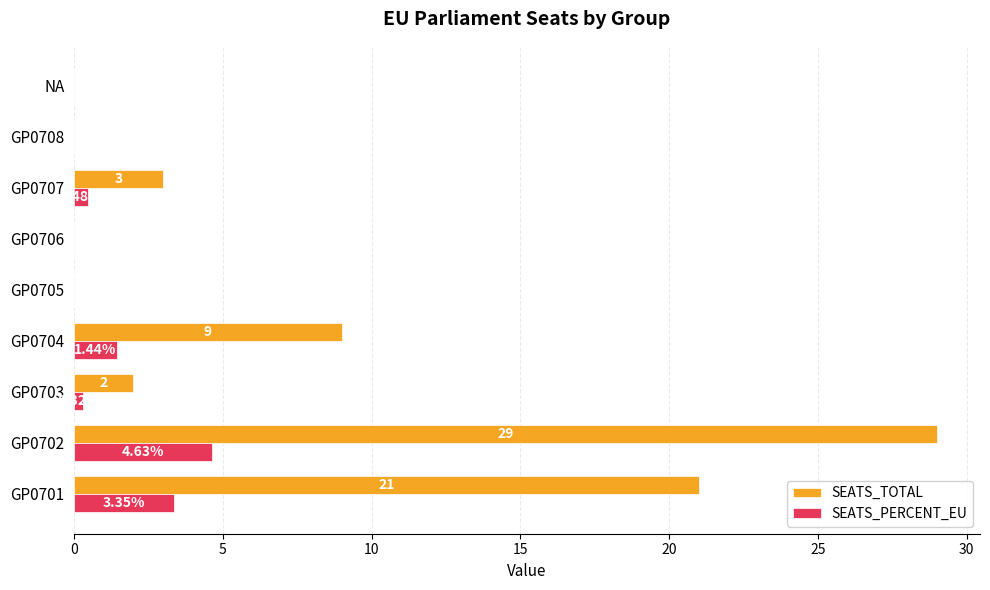

Which series has the largest total across all categories?

SEATS_TOTAL